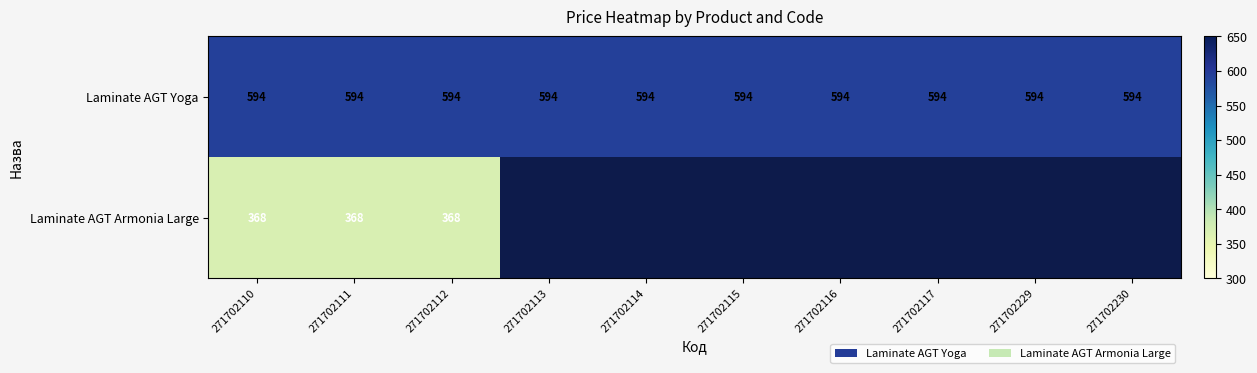

Rank the series at 271702111 from lowest to highest value.

Laminate AGT Armonia Large, Laminate AGT Yoga